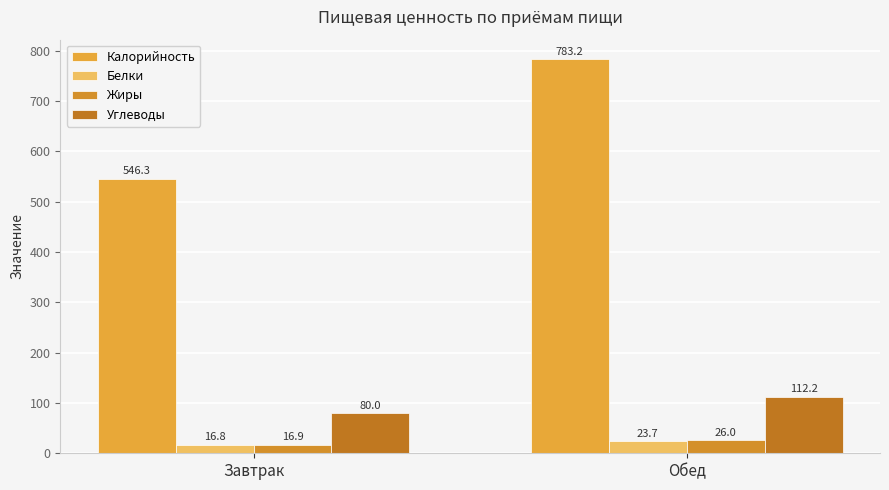

What is the minimum value shown in the chart?

16.8